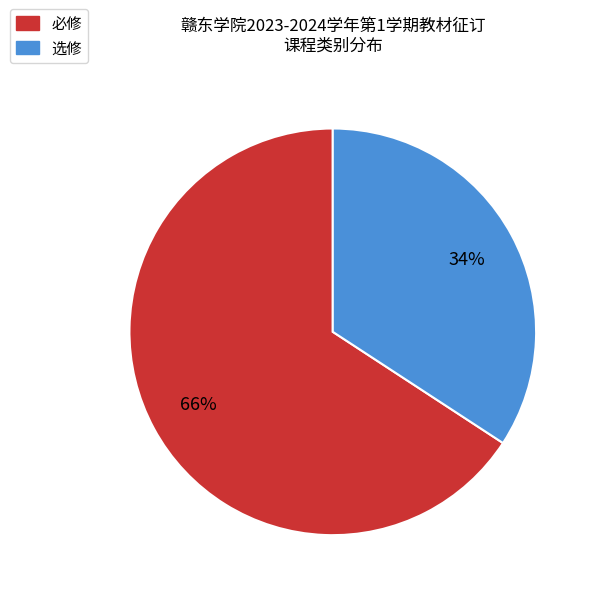

Is 选修 the majority of the pie?

No